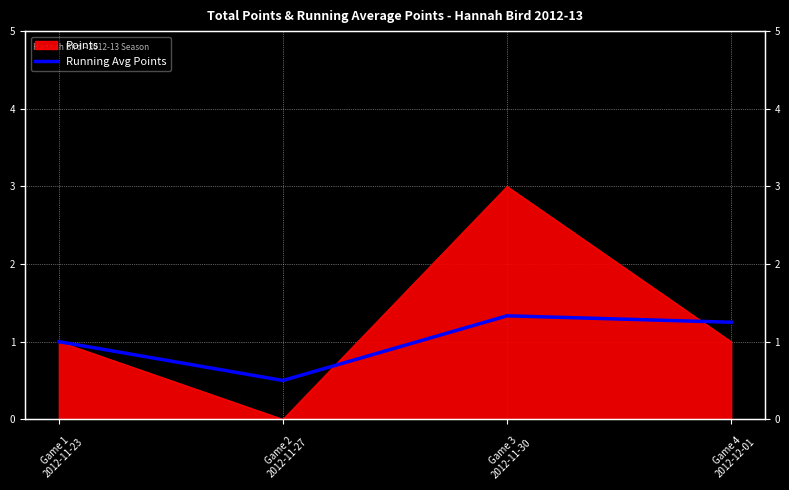

Between Game 1
2012-11-23 and Game 2
2012-11-27, which is larger?

Game 1
2012-11-23